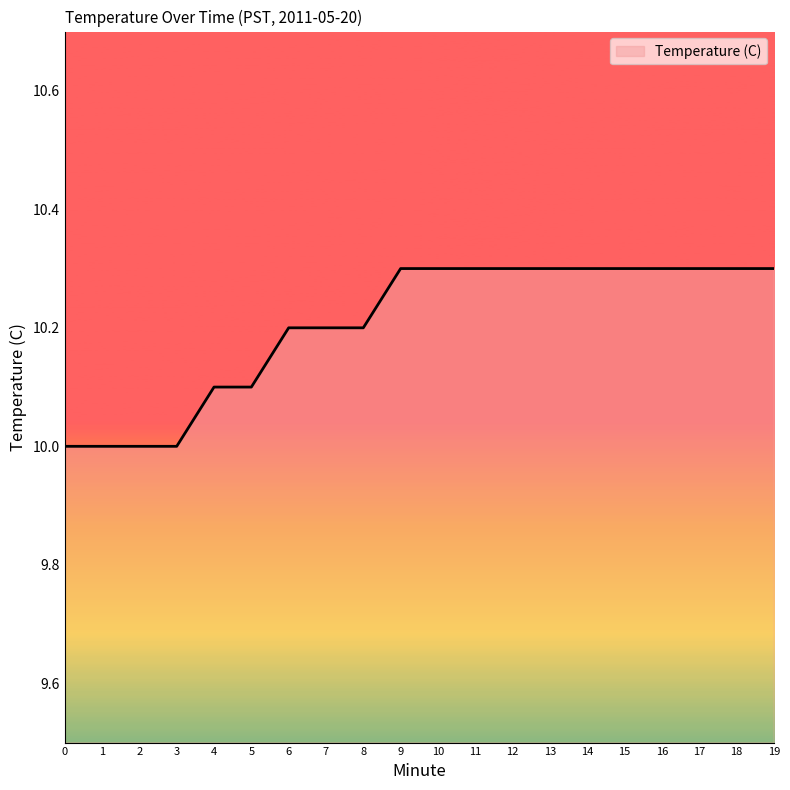

What is the smallest value displayed?

10.0